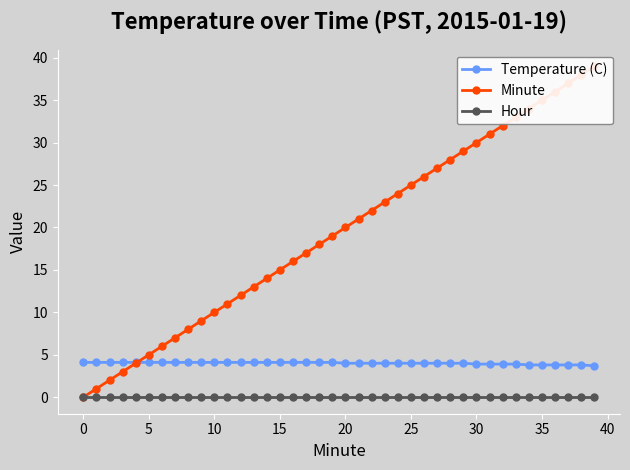

Which series has the largest range (max minus min)?

Minute